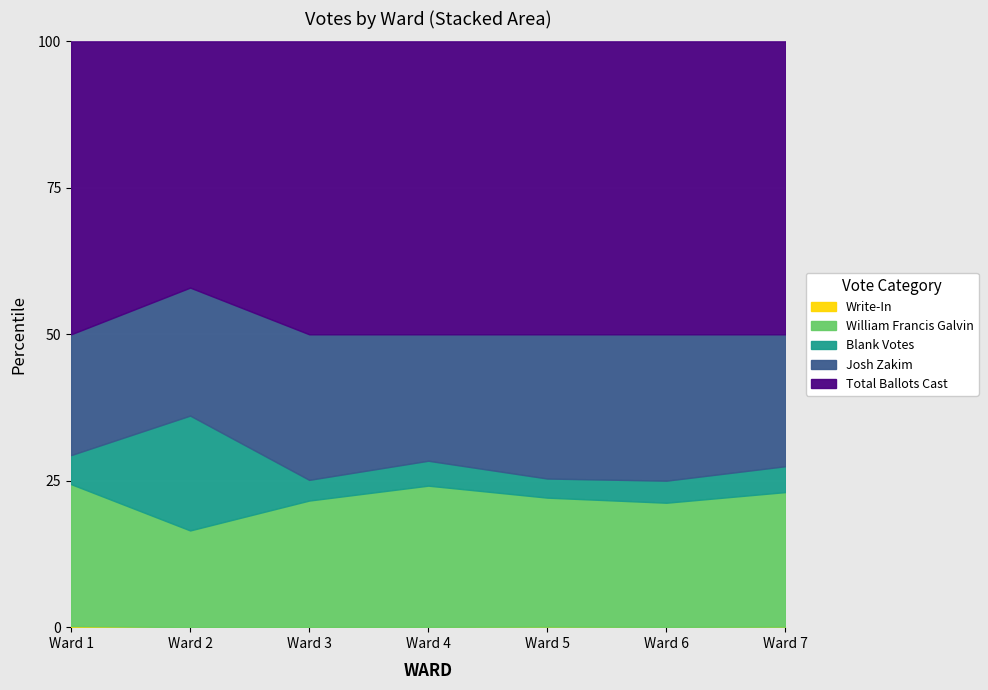

At how many categories does at least one series exceed 452?

7